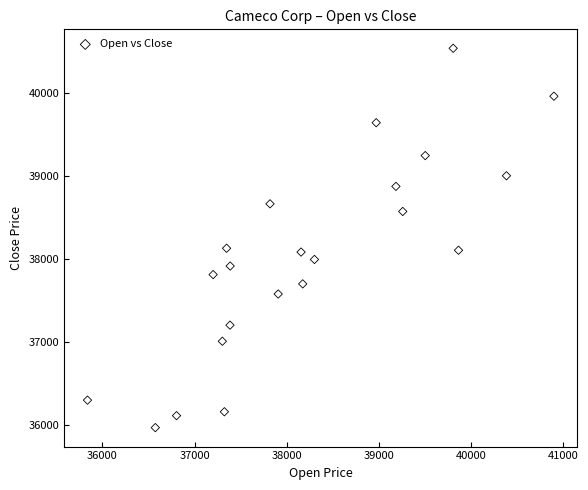

What is the range of X values (max minus min)?

5060